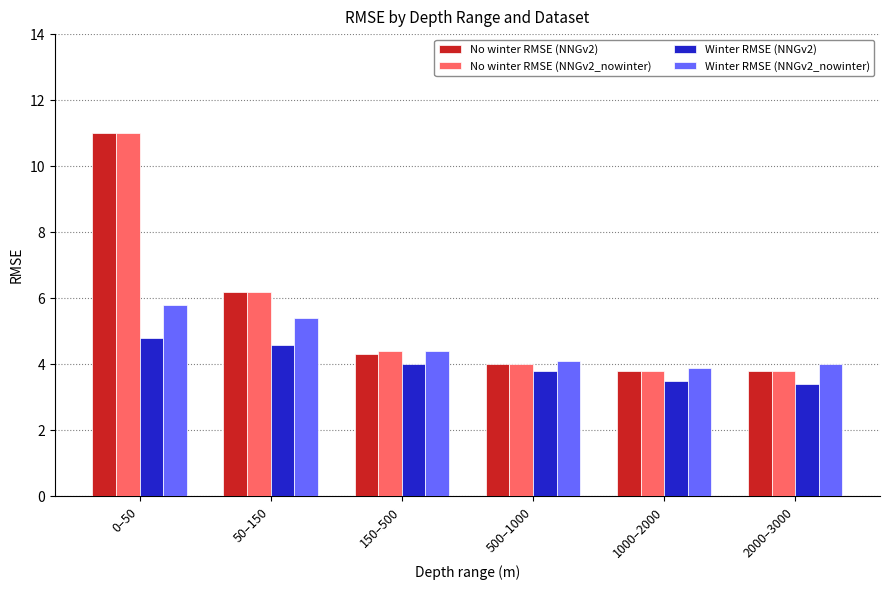

True or false: No winter RMSE (NNGv2) has a value of 11.1 at 50–150.

False